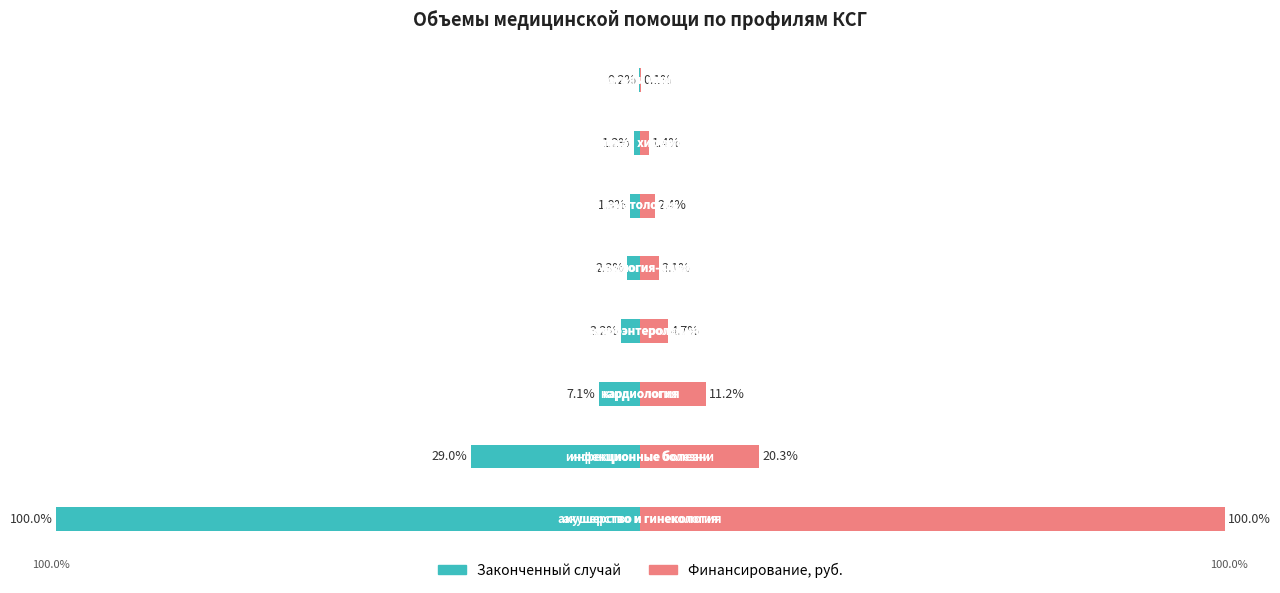

How many groups of bars are there?

8